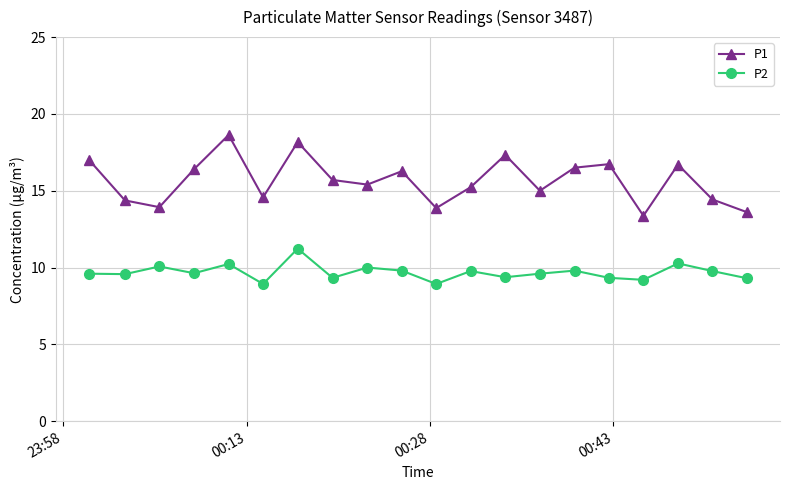

Does the chart display data point markers on the line(s)?

Yes